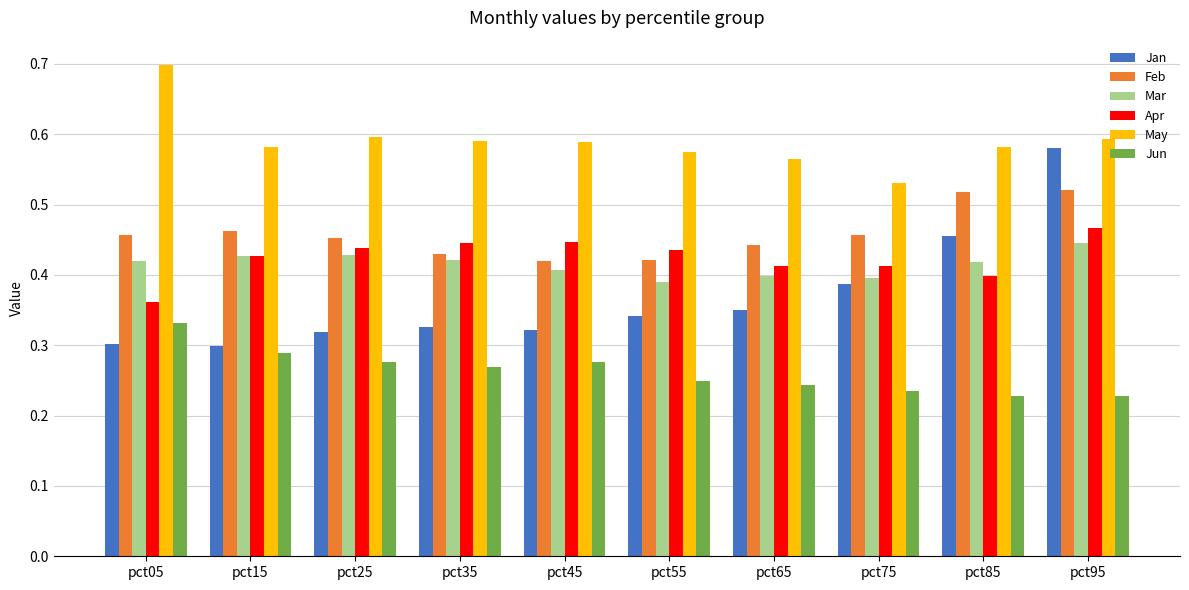

Which series has the largest range (max minus min)?

Jan